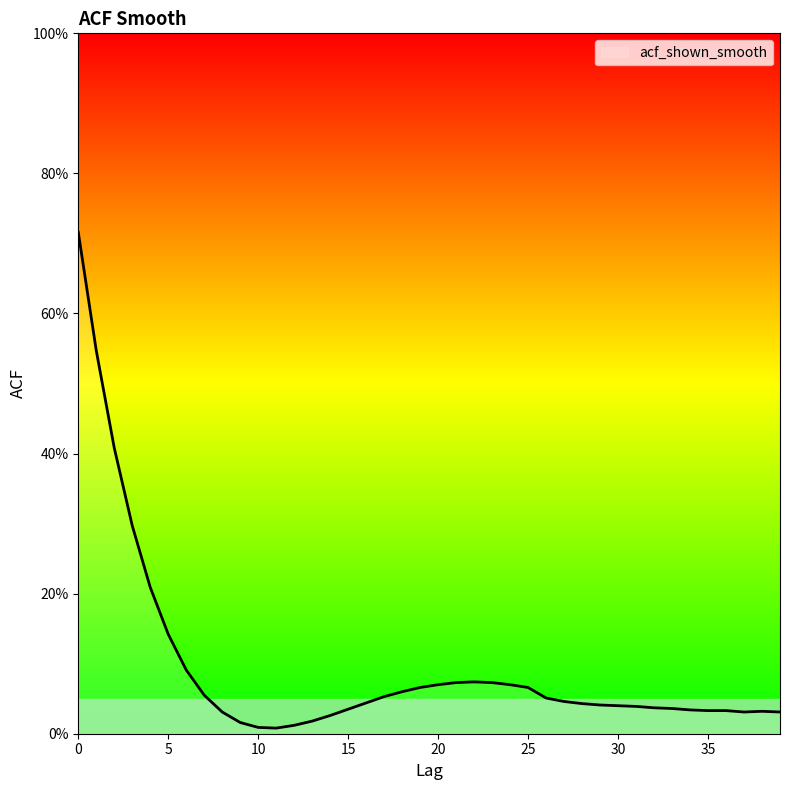

Which label corresponds to the smallest value in the chart?

11